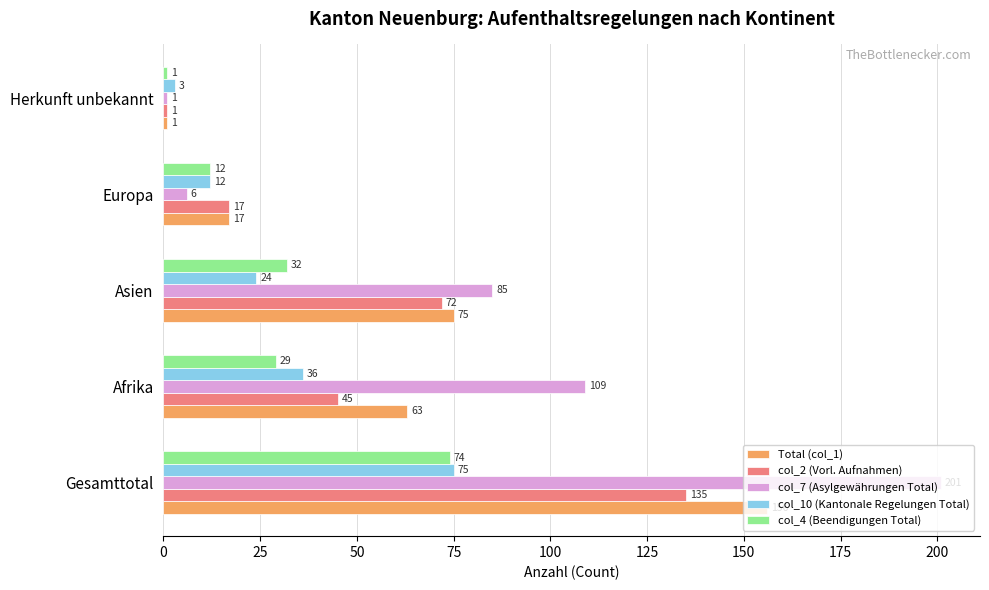

What is the difference between the second highest and minimum values in the col_10 (Kantonale Regelungen Total) series?

33